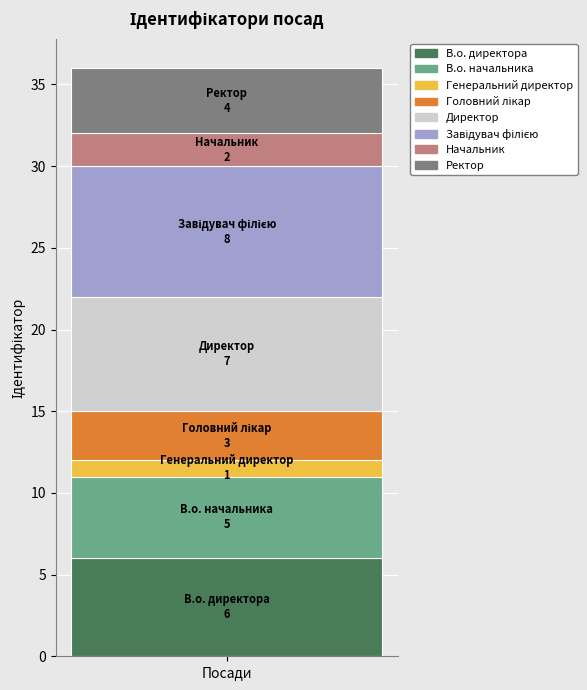

Reading left to right, transcribe the values for В.о. директора.

6